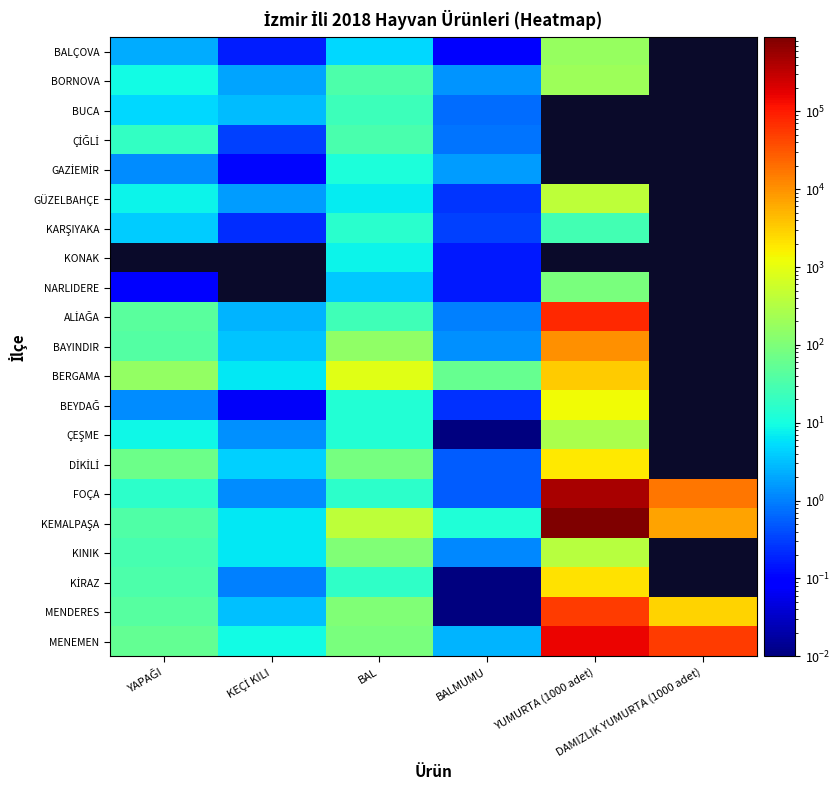

What is the total value across all series at BAL?

2067.8